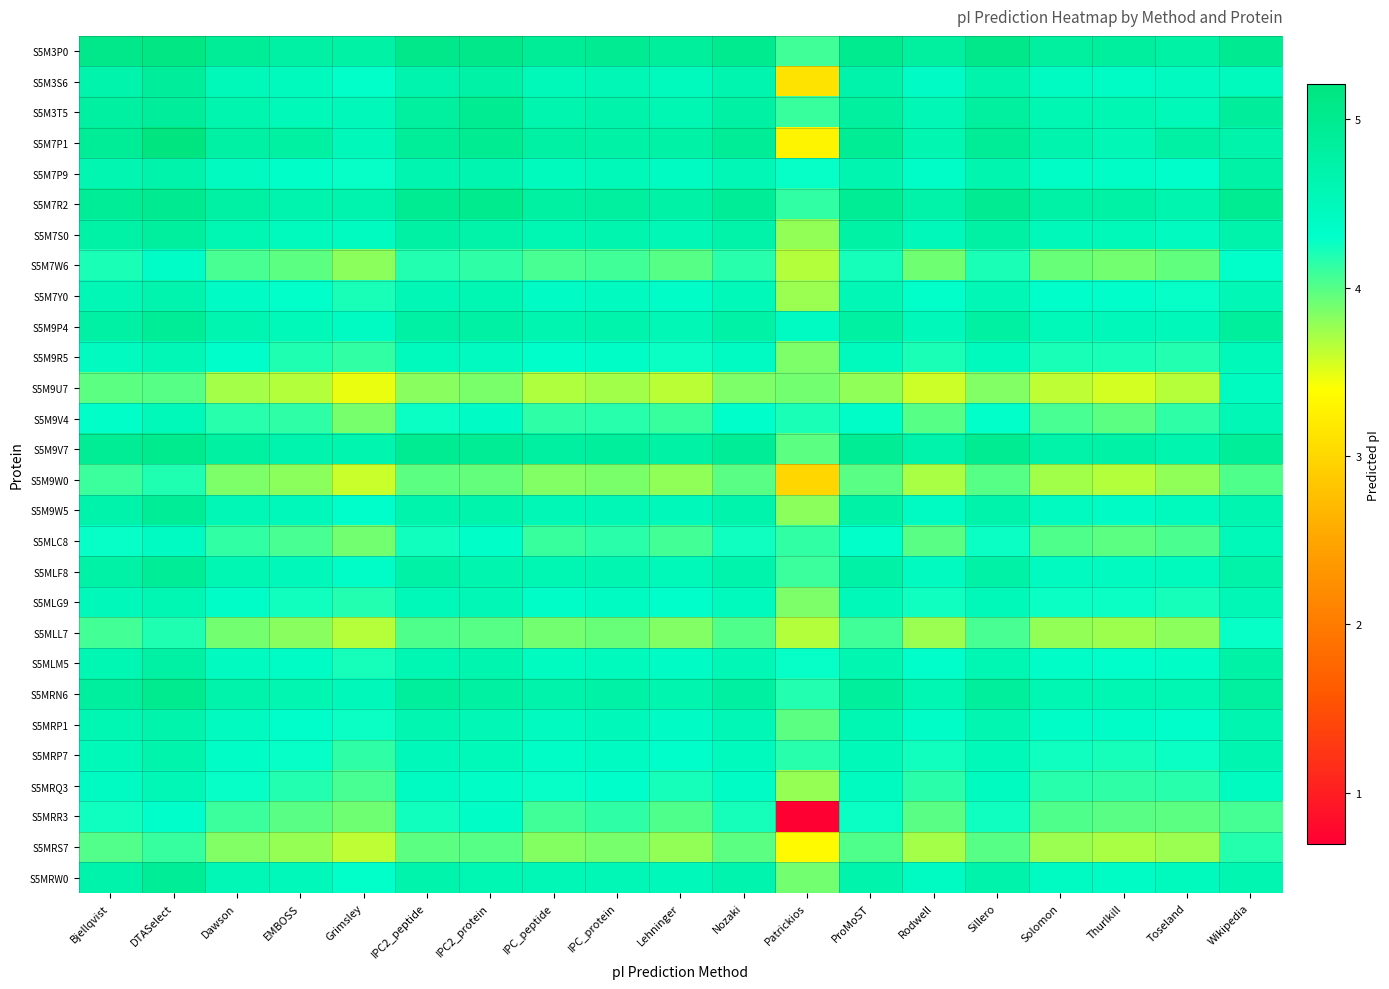

Reading left to right, what are all the values shown in this chart?

S5M3P0: Bjellqvist=5.1	DTASelect=5.1	Dawson=4.9	EMBOSS=4.8	Grimsley=4.7	IPC2_peptide=5.1	IPC2_protein=5.1	IPC_peptide=4.9	IPC_protein=5.0	Lehninger=4.9	Nozaki=5.0	Patrickios=4.1	ProMoST=5.0	Rodwell=4.8	Sillero=5.1	Solomon=4.8	Thurlkill=4.8	Toseland=4.7	Wikipedia=5.0
S5M3S6: Bjellqvist=4.7	DTASelect=4.9	Dawson=4.5	EMBOSS=4.5	Grimsley=4.3	IPC2_peptide=4.7	IPC2_protein=4.7	IPC_peptide=4.5	IPC_protein=4.6	Lehninger=4.5	Nozaki=4.6	Patrickios=3.1	ProMoST=4.7	Rodwell=4.4	Sillero=4.7	Solomon=4.4	Thurlkill=4.4	Toseland=4.5	Wikipedia=4.5
S5M3T5: Bjellqvist=4.8	DTASelect=4.9	Dawson=4.6	EMBOSS=4.5	Grimsley=4.5	IPC2_peptide=4.8	IPC2_protein=5.0	IPC_peptide=4.6	IPC_protein=4.7	Lehninger=4.6	Nozaki=4.8	Patrickios=4.1	ProMoST=4.8	Rodwell=4.6	Sillero=4.8	Solomon=4.6	Thurlkill=4.6	Toseland=4.5	Wikipedia=4.9
S5M7P1: Bjellqvist=4.9	DTASelect=5.2	Dawson=4.8	EMBOSS=4.8	Grimsley=4.5	IPC2_peptide=4.9	IPC2_protein=5.0	IPC_peptide=4.8	IPC_protein=4.7	Lehninger=4.7	Nozaki=4.9	Patrickios=3.3	ProMoST=4.9	Rodwell=4.6	Sillero=4.9	Solomon=4.7	Thurlkill=4.6	Toseland=4.8	Wikipedia=4.7
S5M7P9: Bjellqvist=4.6	DTASelect=4.7	Dawson=4.5	EMBOSS=4.3	Grimsley=4.3	IPC2_peptide=4.6	IPC2_protein=4.6	IPC_peptide=4.5	IPC_protein=4.5	Lehninger=4.4	Nozaki=4.6	Patrickios=4.3	ProMoST=4.6	Rodwell=4.4	Sillero=4.6	Solomon=4.4	Thurlkill=4.4	Toseland=4.3	Wikipedia=4.7
S5M7R2: Bjellqvist=4.9	DTASelect=5.0	Dawson=4.8	EMBOSS=4.7	Grimsley=4.7	IPC2_peptide=5.0	IPC2_protein=5.0	IPC_peptide=4.8	IPC_protein=4.8	Lehninger=4.7	Nozaki=4.9	Patrickios=4.1	ProMoST=4.9	Rodwell=4.7	Sillero=5.0	Solomon=4.7	Thurlkill=4.7	Toseland=4.6	Wikipedia=5.0
S5M7S0: Bjellqvist=4.7	DTASelect=4.8	Dawson=4.6	EMBOSS=4.5	Grimsley=4.4	IPC2_peptide=4.8	IPC2_protein=4.7	IPC_peptide=4.6	IPC_protein=4.6	Lehninger=4.5	Nozaki=4.7	Patrickios=3.8	ProMoST=4.7	Rodwell=4.5	Sillero=4.8	Solomon=4.5	Thurlkill=4.5	Toseland=4.5	Wikipedia=4.7
S5M7W6: Bjellqvist=4.2	DTASelect=4.4	Dawson=4.0	EMBOSS=4.0	Grimsley=3.8	IPC2_peptide=4.2	IPC2_protein=4.1	IPC_peptide=4.0	IPC_protein=4.1	Lehninger=4.0	Nozaki=4.2	Patrickios=3.7	ProMoST=4.2	Rodwell=3.9	Sillero=4.2	Solomon=3.9	Thurlkill=3.9	Toseland=4.0	Wikipedia=4.3
S5M7Y0: Bjellqvist=4.5	DTASelect=4.7	Dawson=4.4	EMBOSS=4.3	Grimsley=4.2	IPC2_peptide=4.6	IPC2_protein=4.6	IPC_peptide=4.4	IPC_protein=4.4	Lehninger=4.3	Nozaki=4.5	Patrickios=3.8	ProMoST=4.6	Rodwell=4.3	Sillero=4.6	Solomon=4.3	Thurlkill=4.3	Toseland=4.3	Wikipedia=4.6
S5M9P4: Bjellqvist=4.8	DTASelect=4.9	Dawson=4.6	EMBOSS=4.5	Grimsley=4.4	IPC2_peptide=4.8	IPC2_protein=4.8	IPC_peptide=4.6	IPC_protein=4.7	Lehninger=4.6	Nozaki=4.7	Patrickios=4.4	ProMoST=4.8	Rodwell=4.5	Sillero=4.8	Solomon=4.5	Thurlkill=4.5	Toseland=4.5	Wikipedia=4.9
S5M9R5: Bjellqvist=4.5	DTASelect=4.6	Dawson=4.3	EMBOSS=4.2	Grimsley=4.1	IPC2_peptide=4.5	IPC2_protein=4.4	IPC_peptide=4.3	IPC_protein=4.4	Lehninger=4.3	Nozaki=4.4	Patrickios=3.9	ProMoST=4.5	Rodwell=4.2	Sillero=4.5	Solomon=4.2	Thurlkill=4.2	Toseland=4.2	Wikipedia=4.5
S5M9U7: Bjellqvist=4.0	DTASelect=4.0	Dawson=3.7	EMBOSS=3.7	Grimsley=3.5	IPC2_peptide=3.8	IPC2_protein=3.9	IPC_peptide=3.7	IPC_protein=3.7	Lehninger=3.6	Nozaki=3.9	Patrickios=3.9	ProMoST=3.8	Rodwell=3.6	Sillero=3.8	Solomon=3.6	Thurlkill=3.6	Toseland=3.7	Wikipedia=4.4
S5M9V4: Bjellqvist=4.3	DTASelect=4.5	Dawson=4.2	EMBOSS=4.1	Grimsley=3.9	IPC2_peptide=4.3	IPC2_protein=4.4	IPC_peptide=4.1	IPC_protein=4.2	Lehninger=4.1	Nozaki=4.3	Patrickios=4.2	ProMoST=4.4	Rodwell=4.0	Sillero=4.3	Solomon=4.0	Thurlkill=4.0	Toseland=4.1	Wikipedia=4.6
S5M9V7: Bjellqvist=4.9	DTASelect=5.0	Dawson=4.8	EMBOSS=4.7	Grimsley=4.6	IPC2_peptide=5.0	IPC2_protein=4.9	IPC_peptide=4.8	IPC_protein=4.9	Lehninger=4.7	Nozaki=4.9	Patrickios=4.0	ProMoST=4.9	Rodwell=4.7	Sillero=5.0	Solomon=4.7	Thurlkill=4.7	Toseland=4.6	Wikipedia=4.9
S5M9W0: Bjellqvist=4.1	DTASelect=4.2	Dawson=3.9	EMBOSS=3.8	Grimsley=3.6	IPC2_peptide=4.0	IPC2_protein=3.9	IPC_peptide=3.8	IPC_protein=3.9	Lehninger=3.8	Nozaki=4.0	Patrickios=3.0	ProMoST=4.0	Rodwell=3.7	Sillero=4.0	Solomon=3.7	Thurlkill=3.7	Toseland=3.8	Wikipedia=4.0
S5M9W5: Bjellqvist=4.7	DTASelect=4.9	Dawson=4.6	EMBOSS=4.5	Grimsley=4.3	IPC2_peptide=4.7	IPC2_protein=4.7	IPC_peptide=4.5	IPC_protein=4.6	Lehninger=4.5	Nozaki=4.7	Patrickios=3.8	ProMoST=4.7	Rodwell=4.4	Sillero=4.7	Solomon=4.4	Thurlkill=4.4	Toseland=4.5	Wikipedia=4.6
S5MLC8: Bjellqvist=4.3	DTASelect=4.4	Dawson=4.1	EMBOSS=4.0	Grimsley=3.9	IPC2_peptide=4.2	IPC2_protein=4.3	IPC_peptide=4.1	IPC_protein=4.2	Lehninger=4.1	Nozaki=4.3	Patrickios=4.1	ProMoST=4.3	Rodwell=4.0	Sillero=4.3	Solomon=4.0	Thurlkill=4.0	Toseland=4.0	Wikipedia=4.5
S5MLF8: Bjellqvist=4.7	DTASelect=4.9	Dawson=4.6	EMBOSS=4.5	Grimsley=4.4	IPC2_peptide=4.7	IPC2_protein=4.6	IPC_peptide=4.6	IPC_protein=4.6	Lehninger=4.5	Nozaki=4.7	Patrickios=4.1	ProMoST=4.7	Rodwell=4.5	Sillero=4.7	Solomon=4.5	Thurlkill=4.4	Toseland=4.5	Wikipedia=4.7
S5MLG9: Bjellqvist=4.5	DTASelect=4.6	Dawson=4.4	EMBOSS=4.2	Grimsley=4.2	IPC2_peptide=4.5	IPC2_protein=4.5	IPC_peptide=4.4	IPC_protein=4.4	Lehninger=4.3	Nozaki=4.5	Patrickios=3.9	ProMoST=4.5	Rodwell=4.3	Sillero=4.5	Solomon=4.3	Thurlkill=4.3	Toseland=4.2	Wikipedia=4.6
S5MLL7: Bjellqvist=4.1	DTASelect=4.2	Dawson=3.9	EMBOSS=3.8	Grimsley=3.7	IPC2_peptide=4.0	IPC2_protein=4.0	IPC_peptide=3.9	IPC_protein=3.9	Lehninger=3.8	Nozaki=4.0	Patrickios=3.7	ProMoST=4.1	Rodwell=3.8	Sillero=4.0	Solomon=3.8	Thurlkill=3.7	Toseland=3.8	Wikipedia=4.3
S5MLM5: Bjellqvist=4.6	DTASelect=4.8	Dawson=4.4	EMBOSS=4.4	Grimsley=4.2	IPC2_peptide=4.6	IPC2_protein=4.6	IPC_peptide=4.4	IPC_protein=4.5	Lehninger=4.4	Nozaki=4.6	Patrickios=4.3	ProMoST=4.6	Rodwell=4.3	Sillero=4.6	Solomon=4.3	Thurlkill=4.3	Toseland=4.4	Wikipedia=4.7
S5MRN6: Bjellqvist=4.8	DTASelect=5.0	Dawson=4.7	EMBOSS=4.6	Grimsley=4.5	IPC2_peptide=4.9	IPC2_protein=4.8	IPC_peptide=4.7	IPC_protein=4.7	Lehninger=4.6	Nozaki=4.8	Patrickios=4.2	ProMoST=4.9	Rodwell=4.6	Sillero=4.9	Solomon=4.6	Thurlkill=4.6	Toseland=4.6	Wikipedia=4.8
S5MRP1: Bjellqvist=4.6	DTASelect=4.7	Dawson=4.4	EMBOSS=4.3	Grimsley=4.3	IPC2_peptide=4.6	IPC2_protein=4.6	IPC_peptide=4.5	IPC_protein=4.5	Lehninger=4.4	Nozaki=4.5	Patrickios=4.0	ProMoST=4.6	Rodwell=4.3	Sillero=4.6	Solomon=4.3	Thurlkill=4.4	Toseland=4.3	Wikipedia=4.6
S5MRP7: Bjellqvist=4.5	DTASelect=4.7	Dawson=4.4	EMBOSS=4.3	Grimsley=4.1	IPC2_peptide=4.5	IPC2_protein=4.5	IPC_peptide=4.4	IPC_protein=4.4	Lehninger=4.3	Nozaki=4.5	Patrickios=4.2	ProMoST=4.5	Rodwell=4.2	Sillero=4.5	Solomon=4.3	Thurlkill=4.2	Toseland=4.3	Wikipedia=4.6
S5MRQ3: Bjellqvist=4.4	DTASelect=4.6	Dawson=4.3	EMBOSS=4.2	Grimsley=4.0	IPC2_peptide=4.4	IPC2_protein=4.4	IPC_peptide=4.3	IPC_protein=4.3	Lehninger=4.2	Nozaki=4.4	Patrickios=3.8	ProMoST=4.4	Rodwell=4.2	Sillero=4.4	Solomon=4.2	Thurlkill=4.1	Toseland=4.2	Wikipedia=4.4
S5MRR3: Bjellqvist=4.3	DTASelect=4.3	Dawson=4.1	EMBOSS=4.0	Grimsley=3.9	IPC2_peptide=4.2	IPC2_protein=4.4	IPC_peptide=4.1	IPC_protein=4.1	Lehninger=4.0	Nozaki=4.2	Patrickios=0.7	ProMoST=4.3	Rodwell=4.0	Sillero=4.3	Solomon=4.0	Thurlkill=4.0	Toseland=4.0	Wikipedia=4.1
S5MRS7: Bjellqvist=4.0	DTASelect=4.1	Dawson=3.8	EMBOSS=3.8	Grimsley=3.6	IPC2_peptide=4.0	IPC2_protein=4.0	IPC_peptide=3.8	IPC_protein=3.9	Lehninger=3.8	Nozaki=4.0	Patrickios=3.4	ProMoST=4.0	Rodwell=3.7	Sillero=4.0	Solomon=3.8	Thurlkill=3.7	Toseland=3.8	Wikipedia=4.2
S5MRW0: Bjellqvist=4.7	DTASelect=4.9	Dawson=4.6	EMBOSS=4.5	Grimsley=4.3	IPC2_peptide=4.7	IPC2_protein=4.6	IPC_peptide=4.5	IPC_protein=4.6	Lehninger=4.5	Nozaki=4.7	Patrickios=3.9	ProMoST=4.7	Rodwell=4.4	Sillero=4.7	Solomon=4.4	Thurlkill=4.4	Toseland=4.5	Wikipedia=4.6